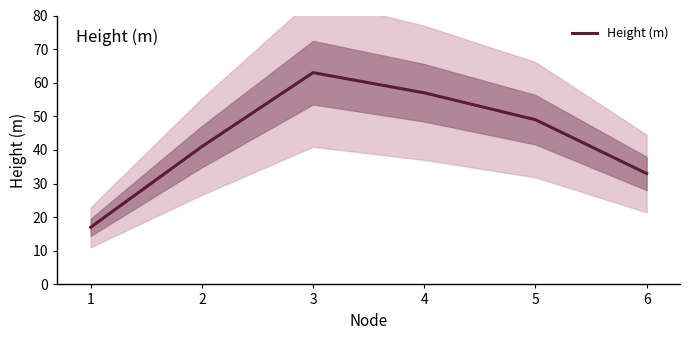

The chart shows a value of 30 at 1. True or false?

False